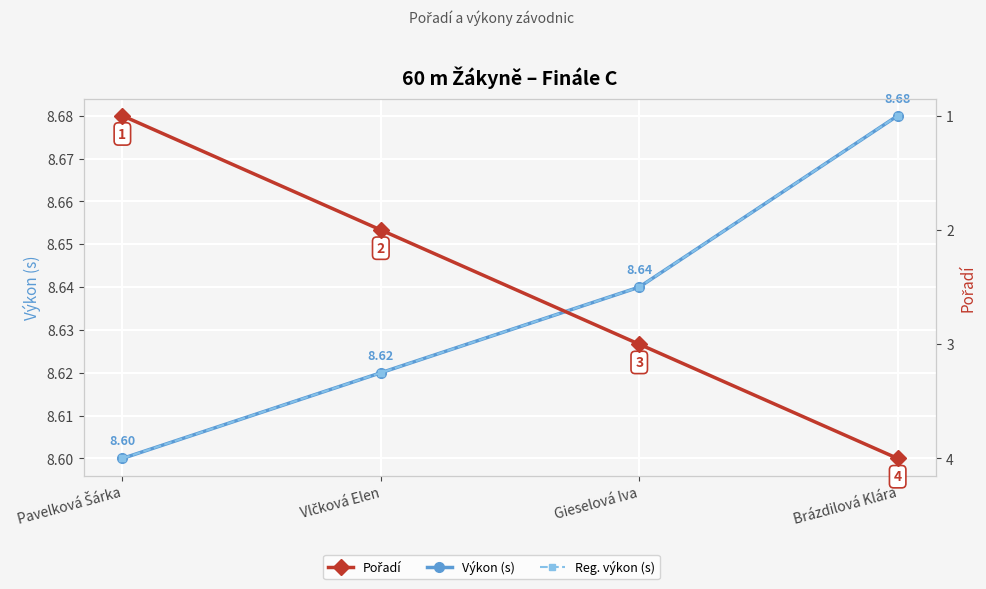

Which series changed the most between Pavelková Šárka and Brázdilová Klára?

Pořadí